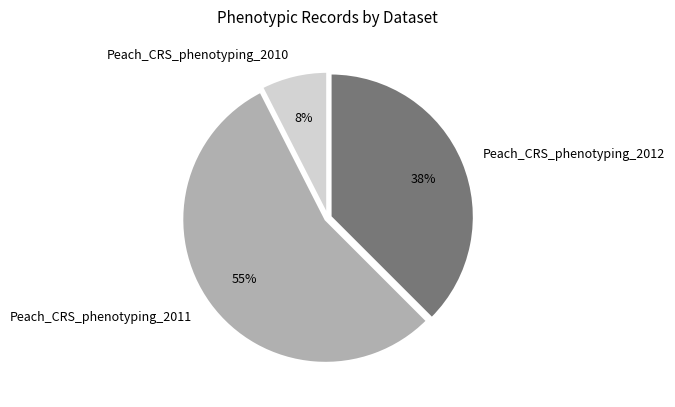

True or false: Peach_CRS_phenotyping_2011 accounts for 55% of the total.

True